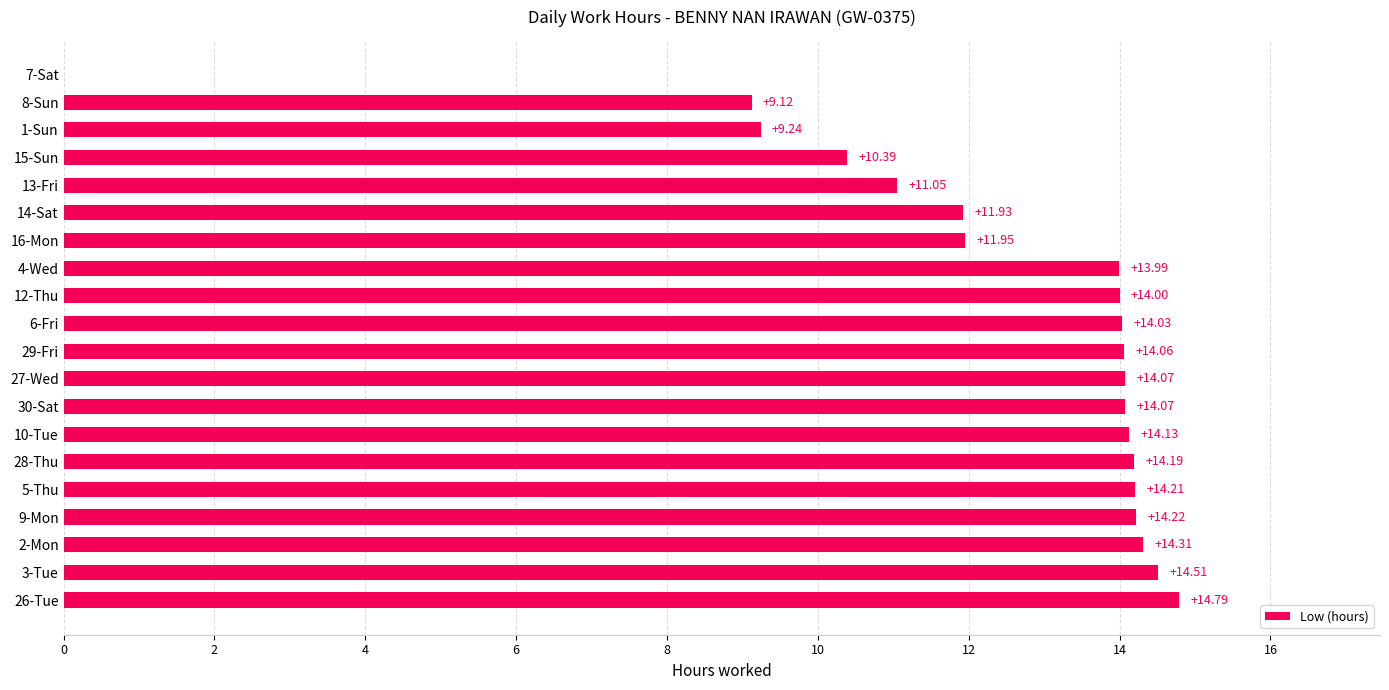

What is the sum of the values at 15-Sun and 5-Thu?

24.6